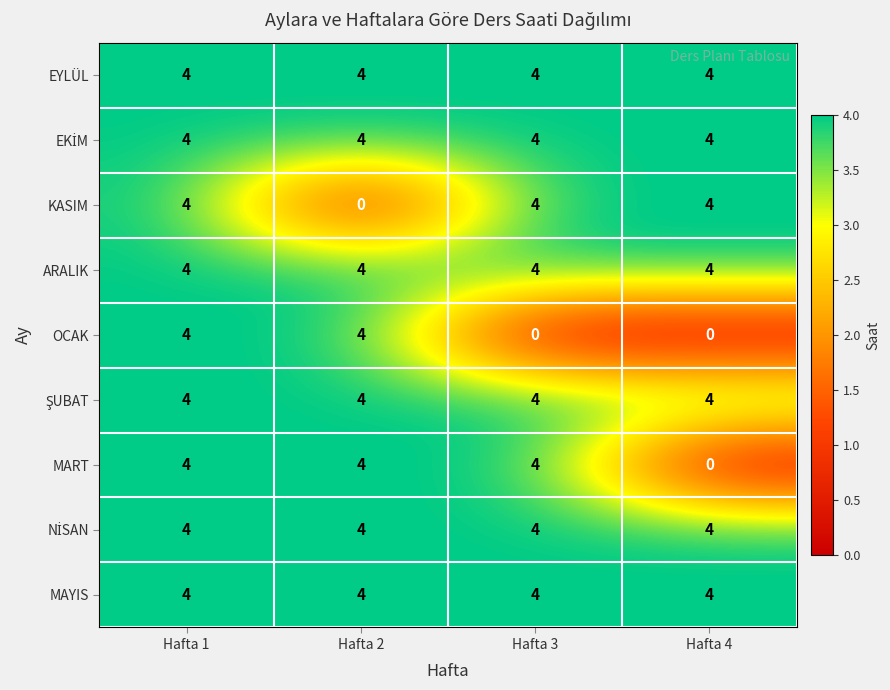

Between Hafta 1 and Hafta 2, which series saw the biggest shift?

KASIM